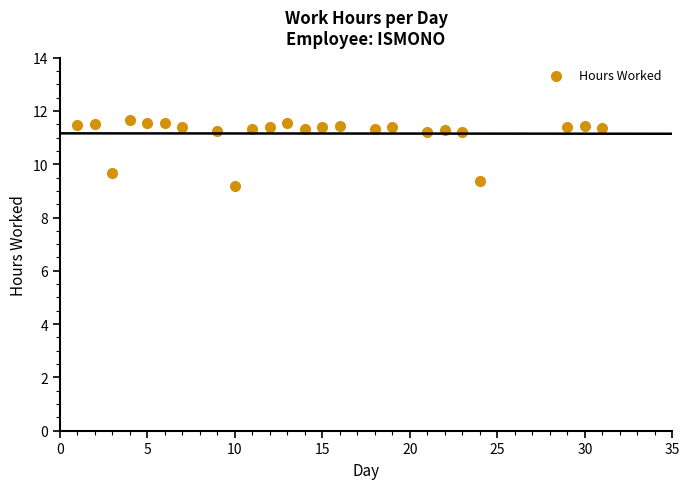

What Y value in the scatter plot is closest to 10?

9.7